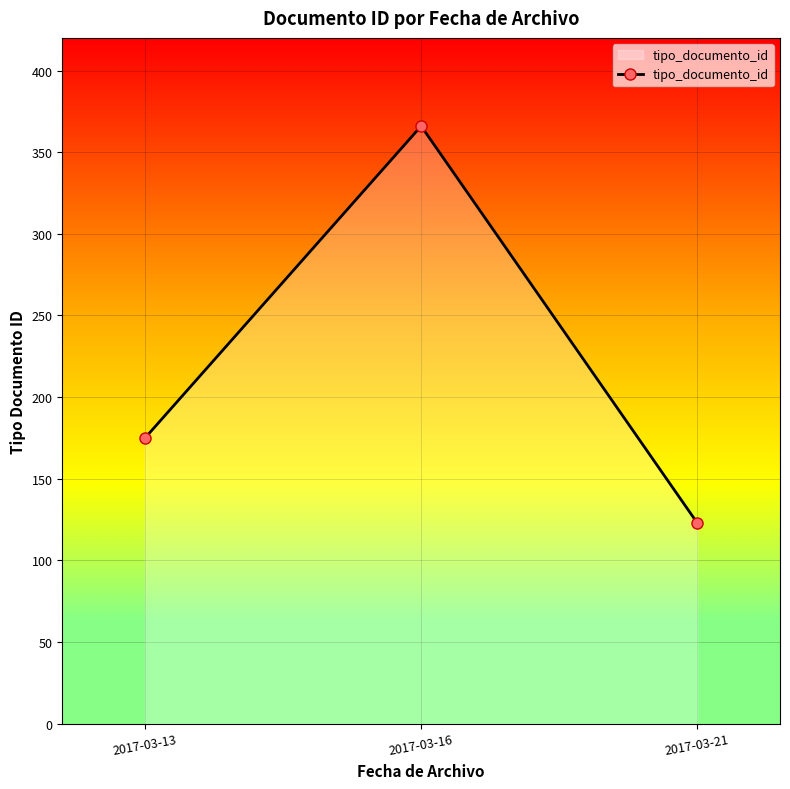

Which has a higher value, 2017-03-21 or 2017-03-13?

2017-03-13